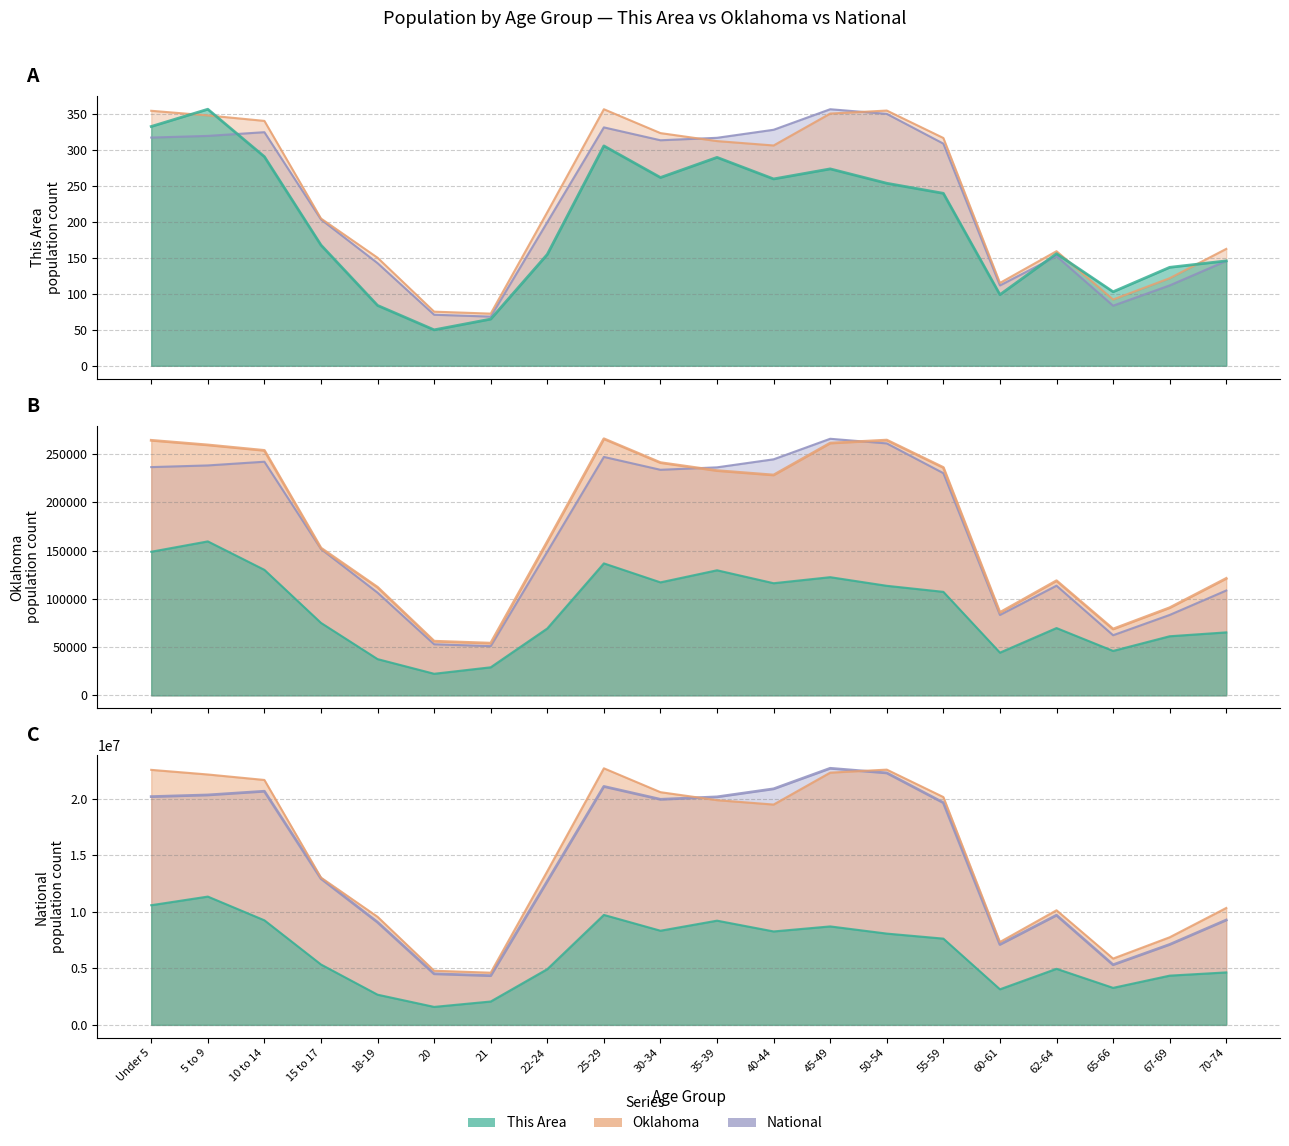

Between 21 and 45-49, which series saw the biggest shift?

National